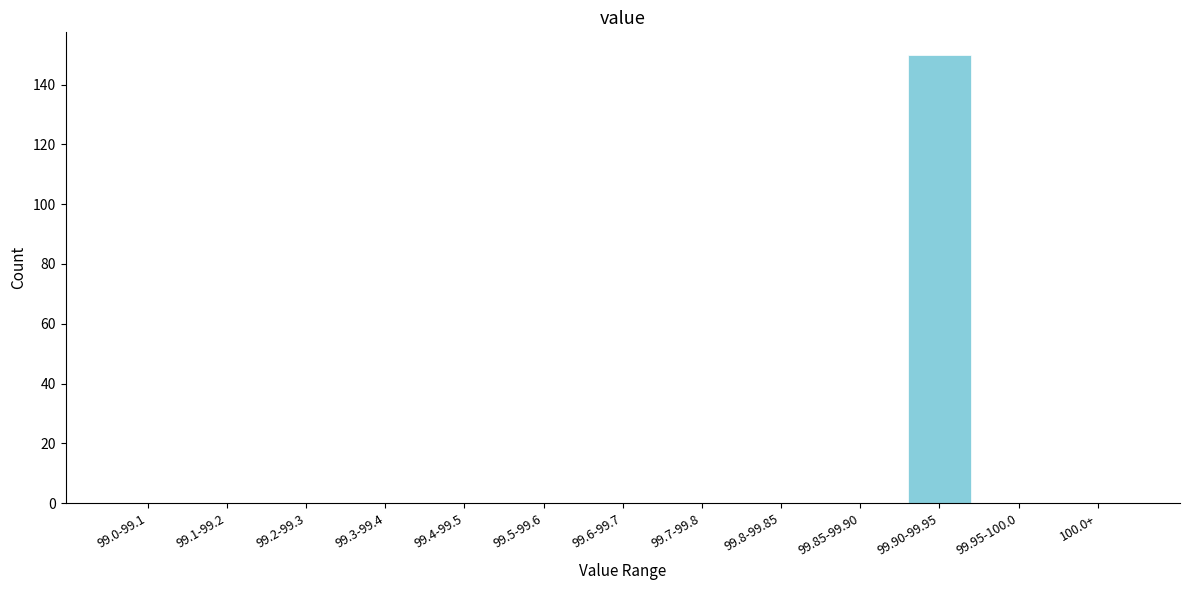

Reading right to left, what are all the values shown in this chart?

100.0+=0	99.95-100.0=0	99.90-99.95=150	99.85-99.90=0	99.8-99.85=0	99.7-99.8=0	99.6-99.7=0	99.5-99.6=0	99.4-99.5=0	99.3-99.4=0	99.2-99.3=0	99.1-99.2=0	99.0-99.1=0